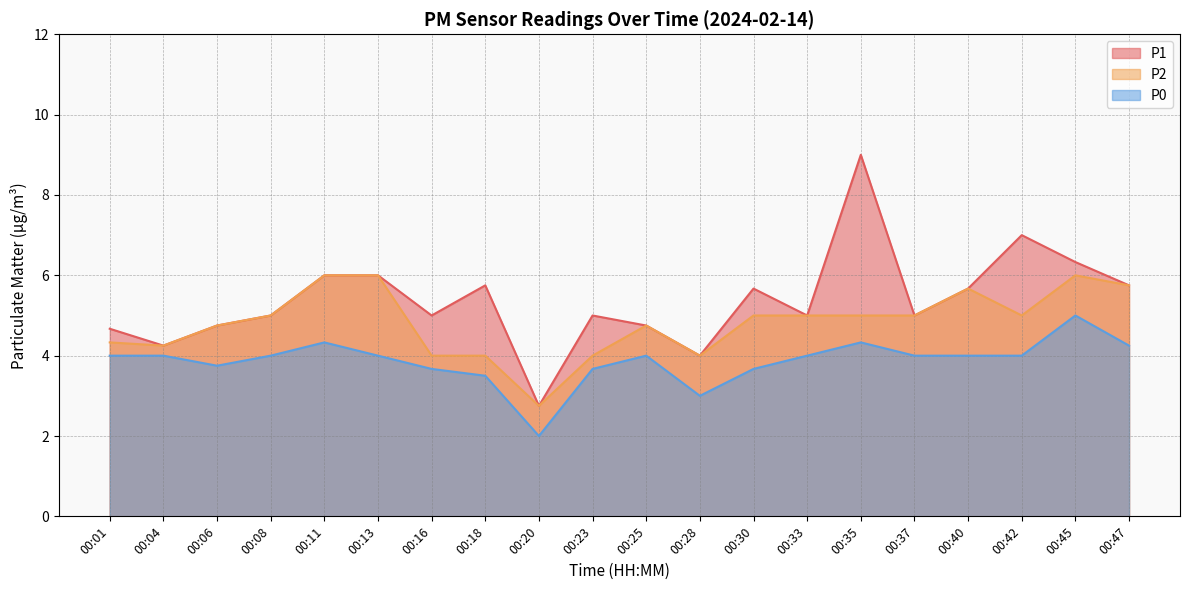

List the series in order of their overall mean, lowest first.

P0, P2, P1